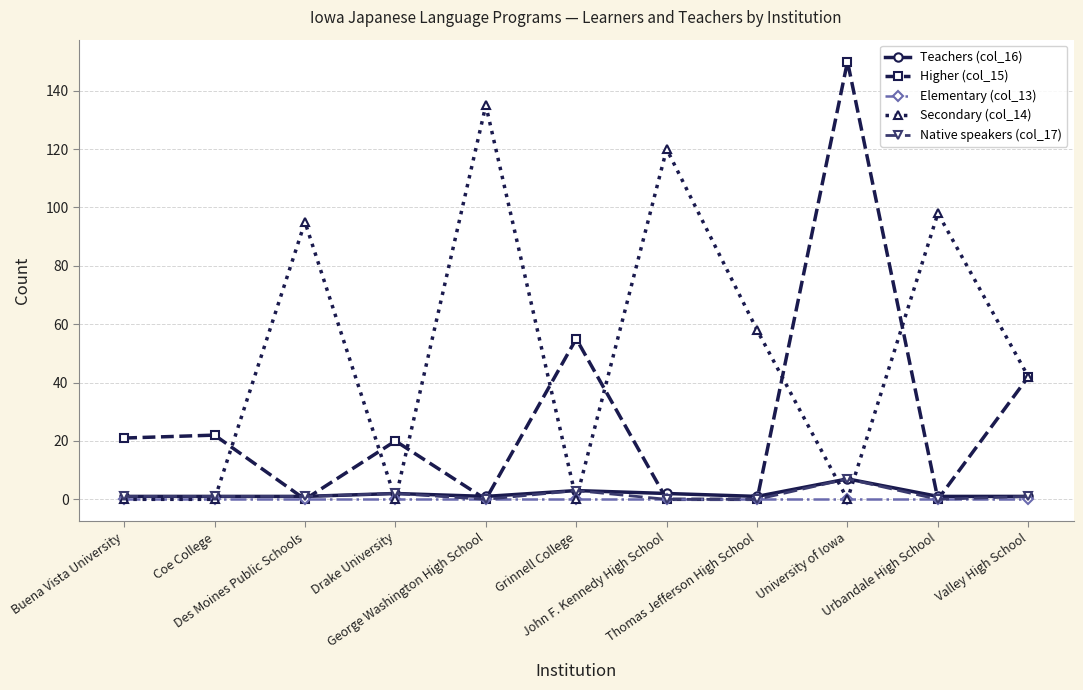

Reading right to left, what are all the values shown in this chart?

Teachers (col_16): 1	1	7	1	2	3	1	2	1	1	1
Higher (col_15): 42	0	150	0	0	55	0	20	0	22	21
Elementary (col_13): 0	0	0	0	0	0	0	0	0	0	0
Secondary (col_14): 42	98	0	58	120	0	135	0	95	0	0
Native speakers (col_17): 1	0	7	0	0	3	0	2	1	1	1